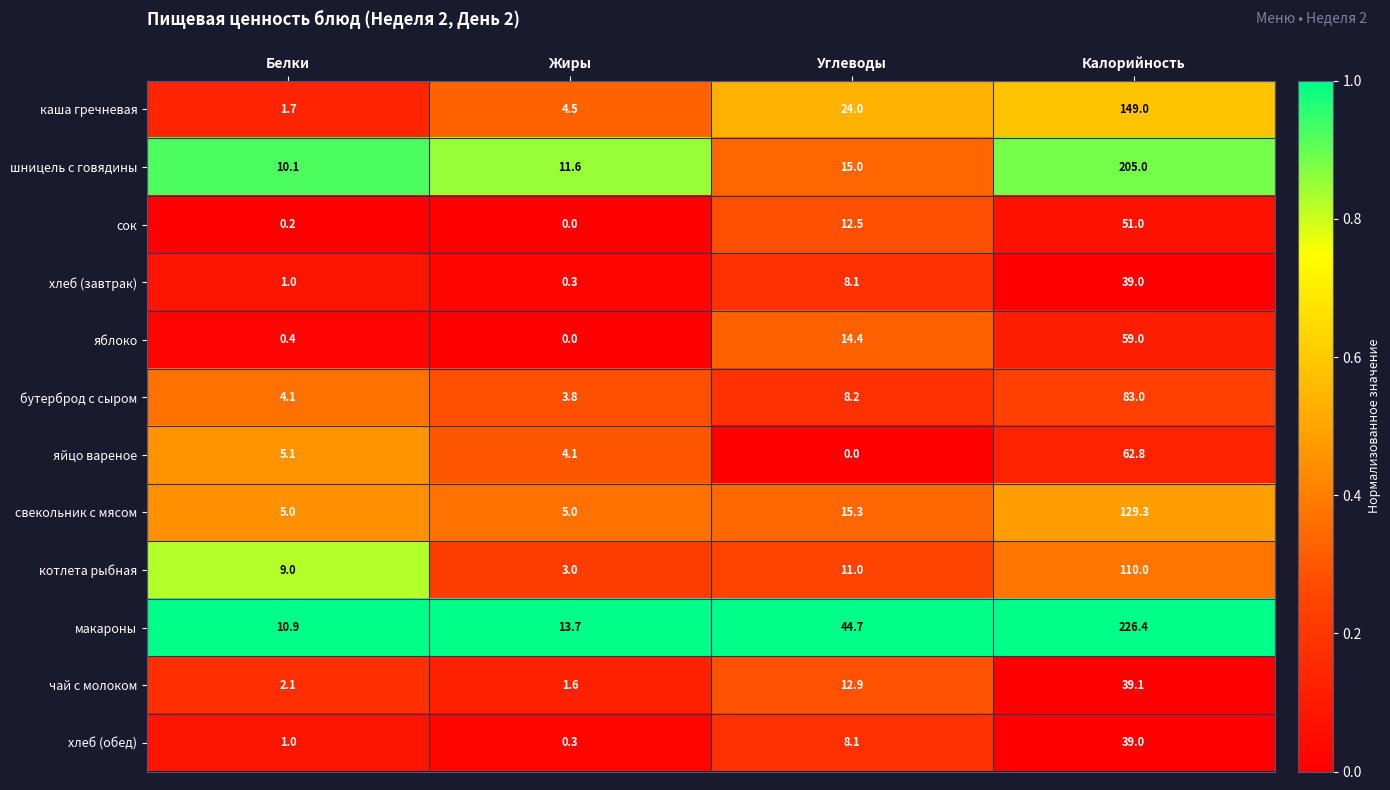

What is the minimum value for чай с молоком?

1.6